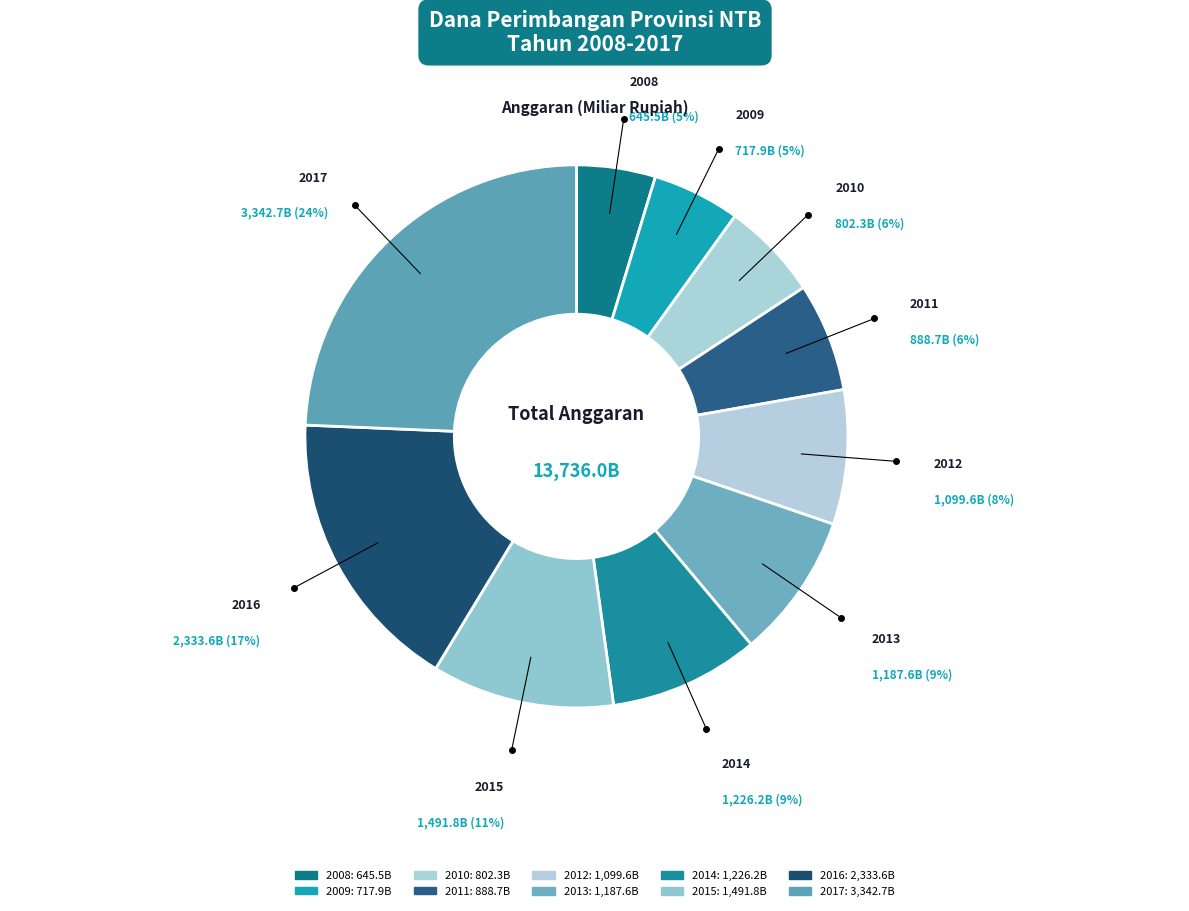

To the nearest percent, what portion does 2011 represent?

6%